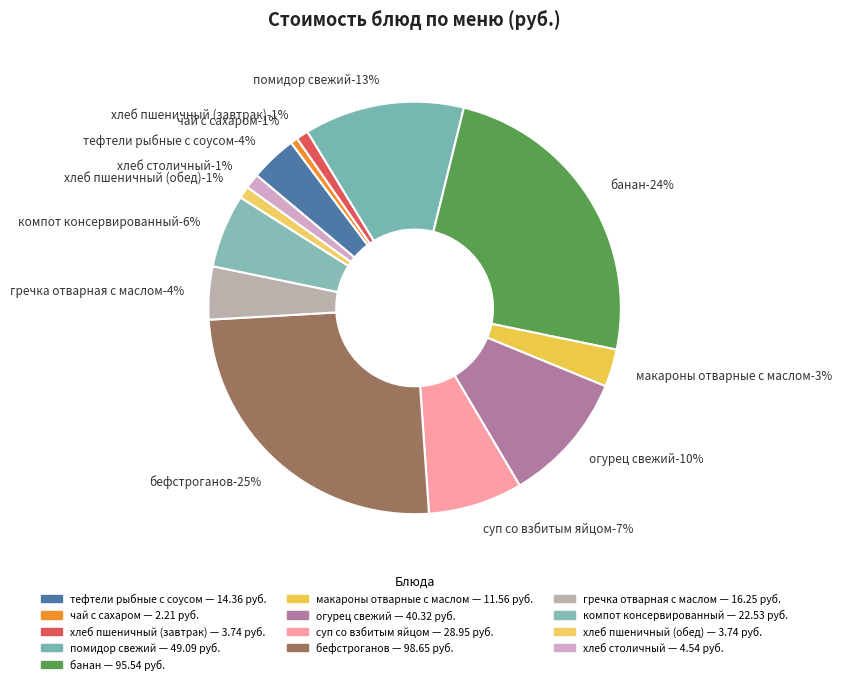

Is it true that макароны отварные с маслом is 16% of the pie?

False